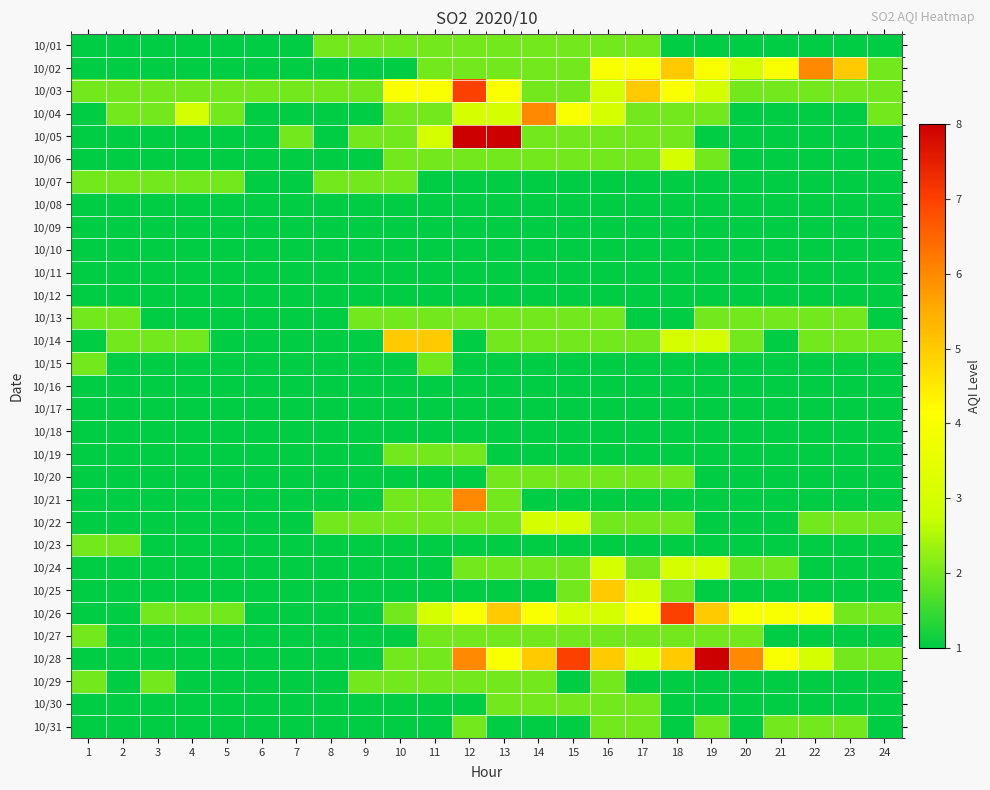

What is the minimum value shown in the chart?

1